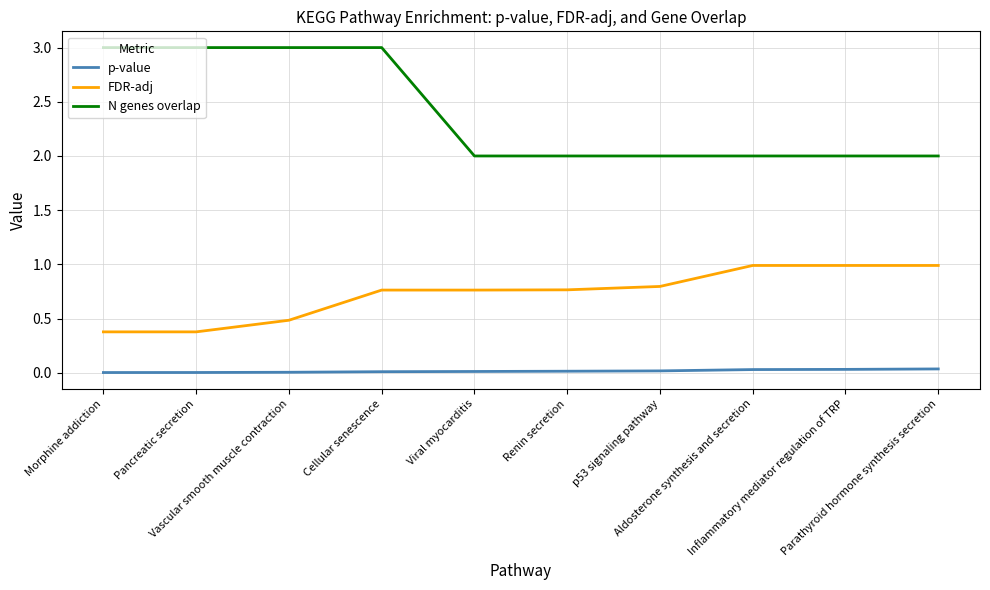

What is the maximum value shown in the chart?

3.0